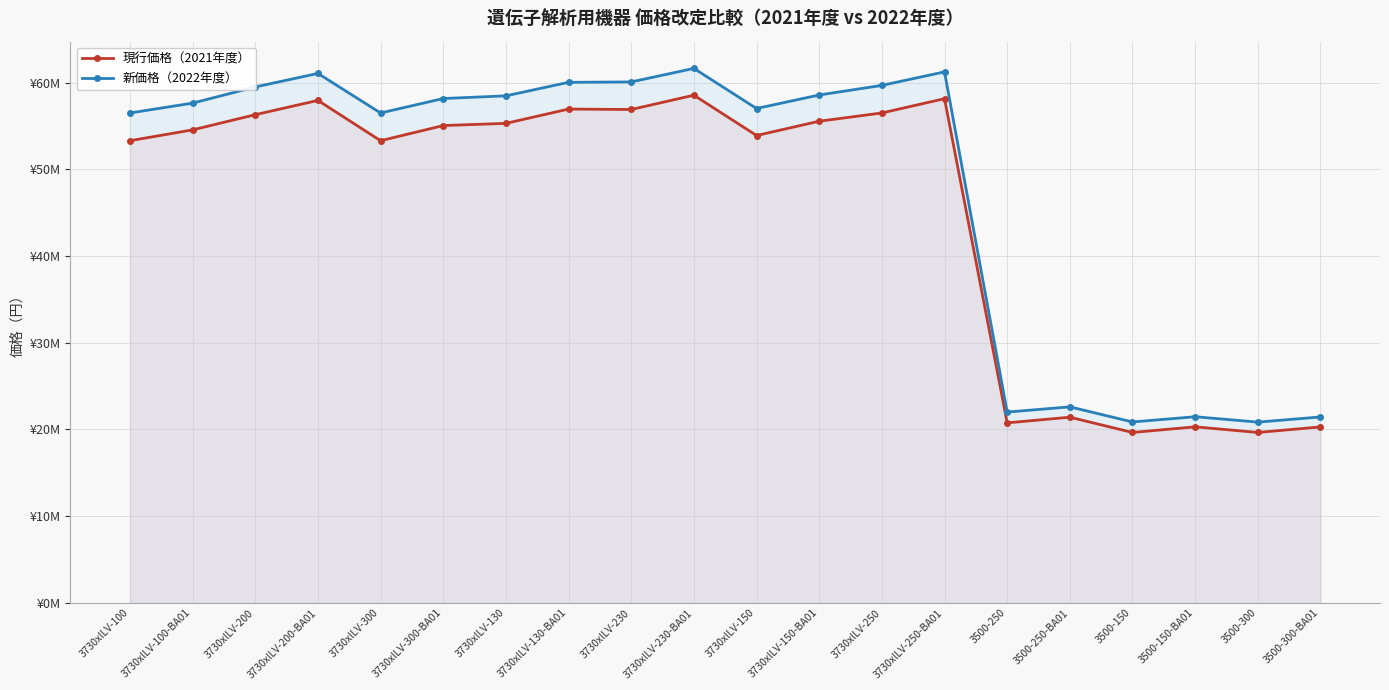

Reading left to right, extract all data points from this chart.

現行価格（2021年度）: 53300000	54549000	56300000	57949000	53300000	55049000	55300000	56949000	56900000	58549000	53900000	55549000	56500000	58149000	20760000	21410000	19650000	20300000	19650000	20290000
新価格（2022年度）: 56498000	57635000	59498000	61059000	56498000	58165000	58474000	60035000	60080000	61641000	57014000	58575000	59680000	61241000	22000000	22604000	20862000	21465000	20844000	21438000